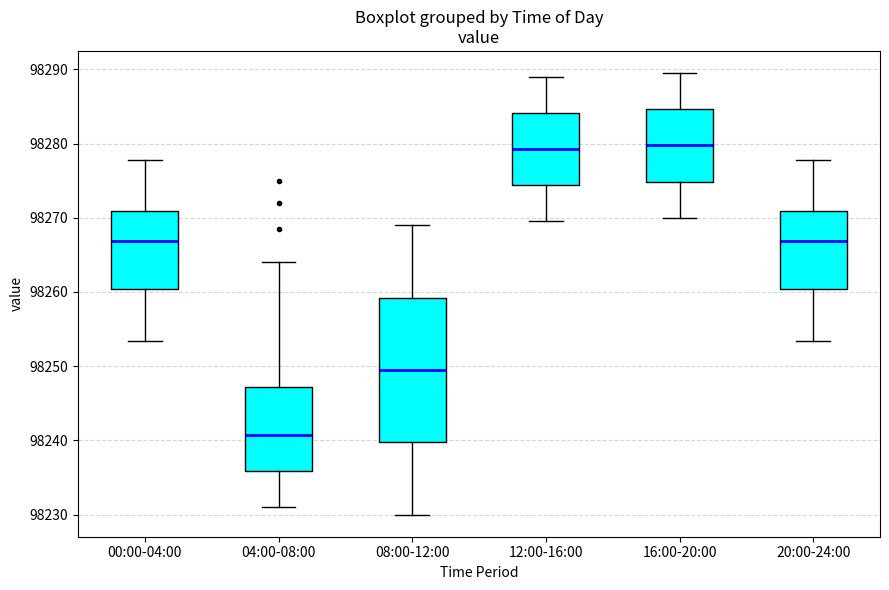

Reading left to right, read every box against the y-axis: the position of its median line, the range the box covers, and the ends of its whiskers. The values are not printed on the chart, so give them approximately, as read against the axis.

00:00-04:00: median 98267, box 98260 to 98271, whiskers 98253 to 98278
04:00-08:00: median 98241, box 98236 to 98247, whiskers 98231 to 98264
08:00-12:00: median 98250, box 98240 to 98259, whiskers 98230 to 98269
12:00-16:00: median 98279, box 98274 to 98284, whiskers 98270 to 98289
16:00-20:00: median 98280, box 98275 to 98285, whiskers 98270 to 98290
20:00-24:00: median 98267, box 98260 to 98271, whiskers 98253 to 98278